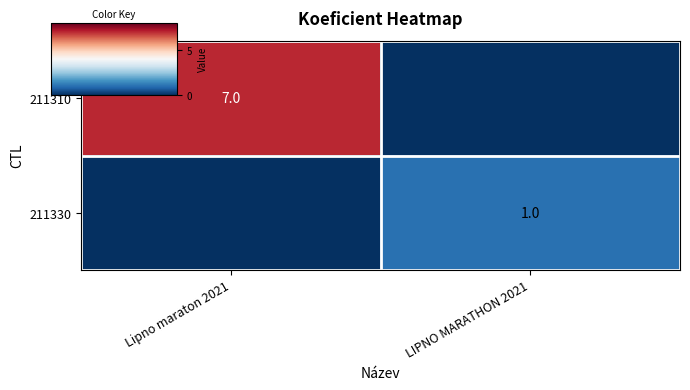

At LIPNO MARATHON 2021, list the series in order from smallest to largest.

211310, 211330